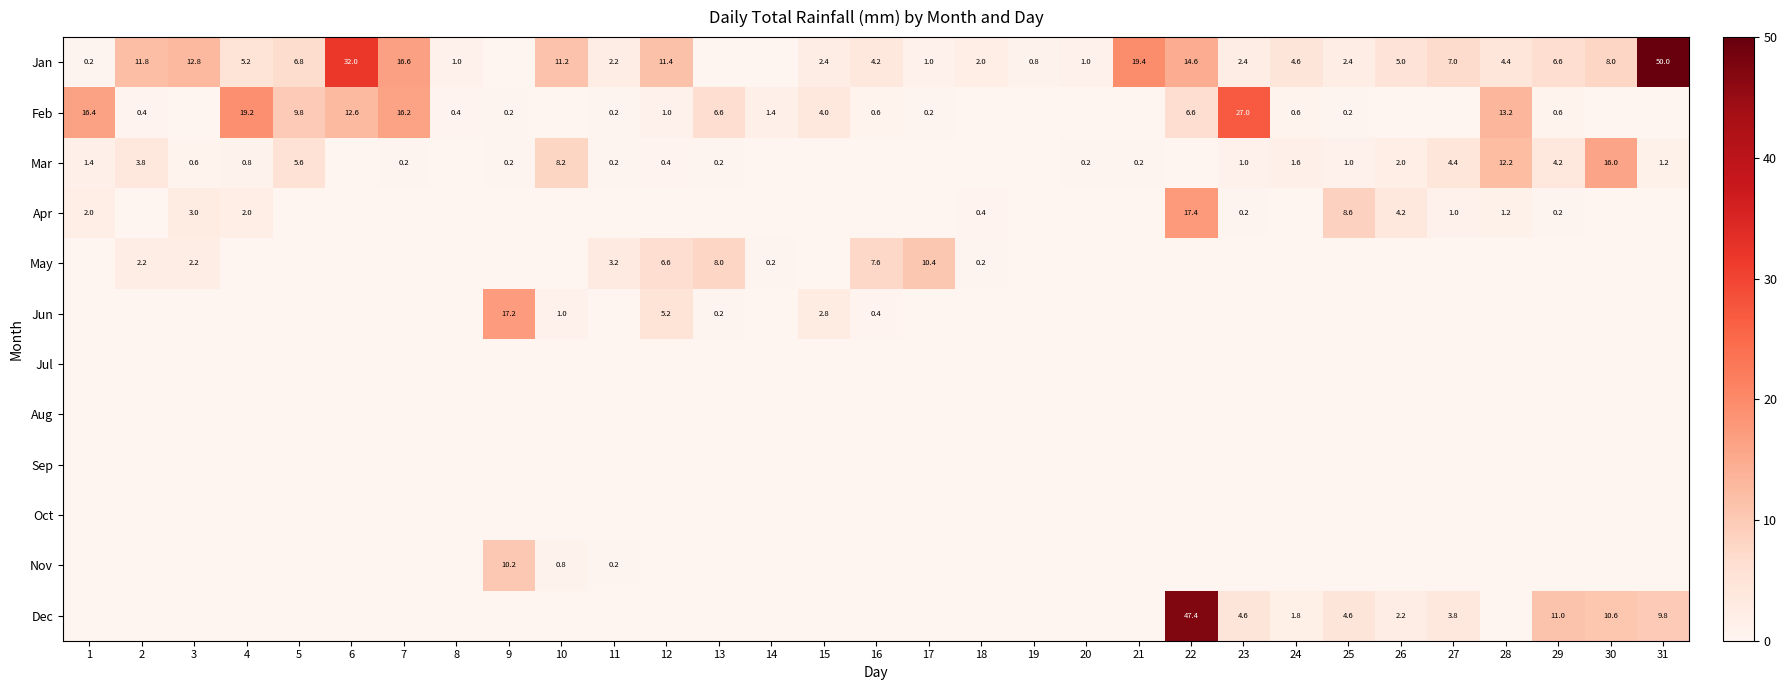

The Jan series shows 15.9 at 2. True or false?

False